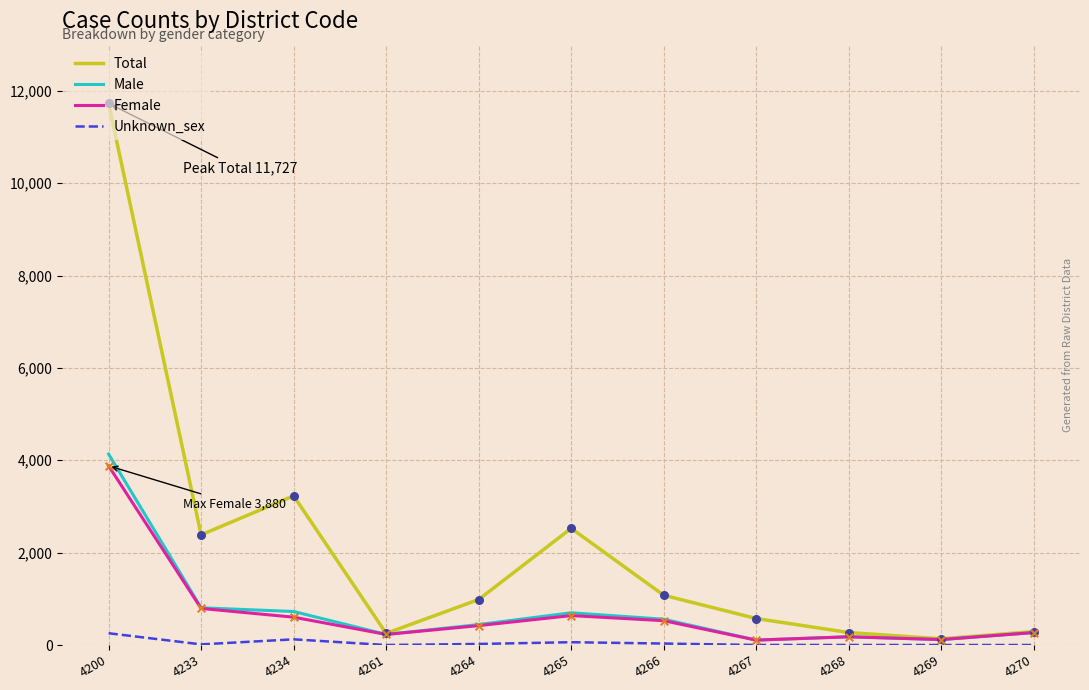

What are all the series names shown in the legend?

Total, Male, Female, Unknown_sex